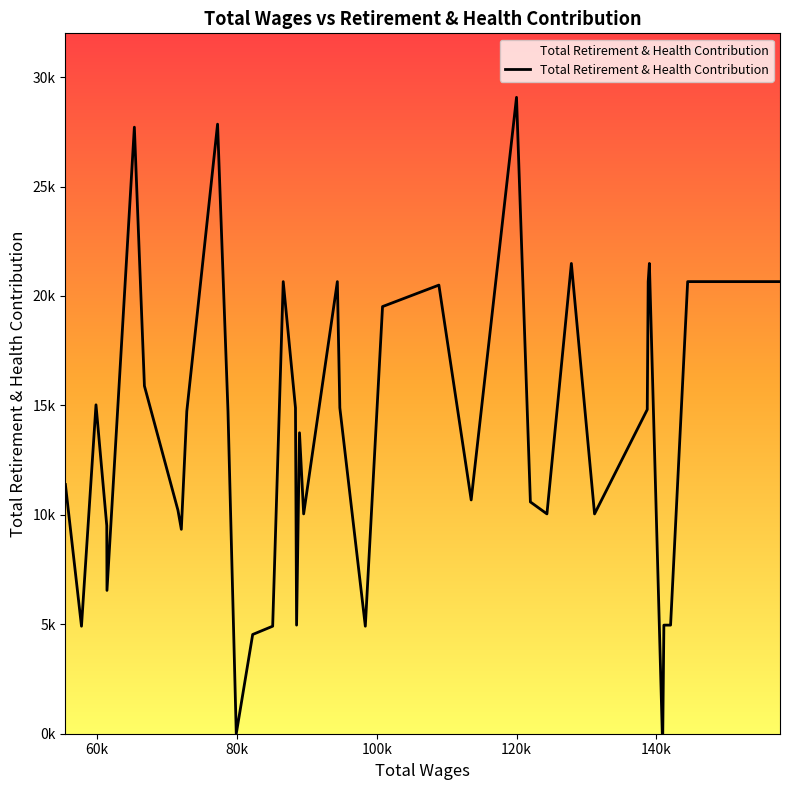

Is this an area chart (filled region under the line)?

Yes